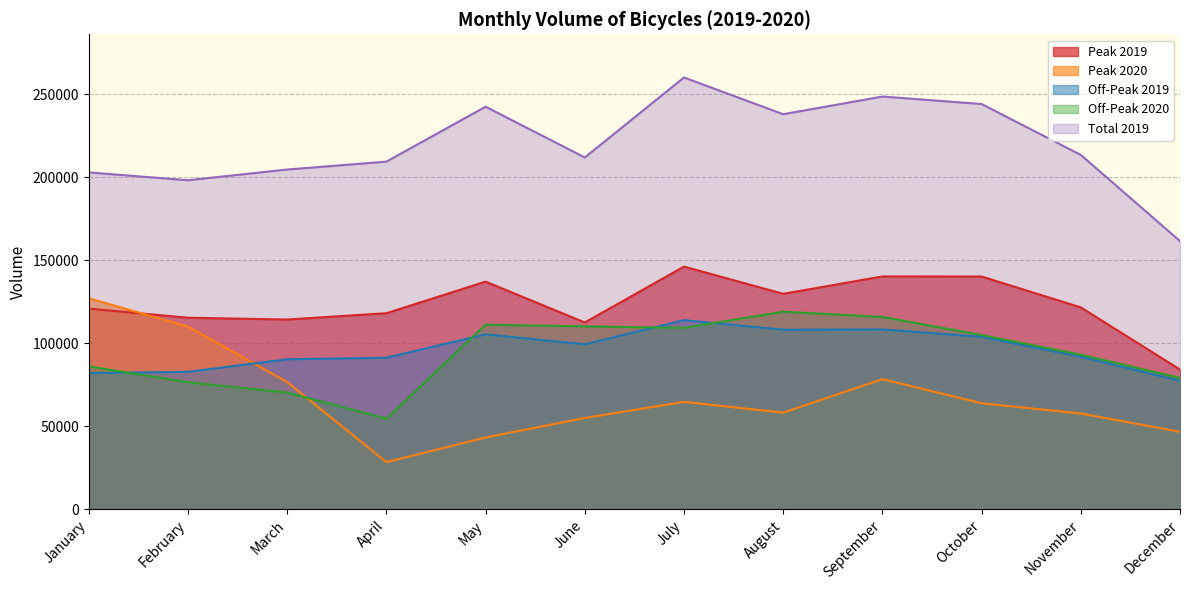

What is the sum of the Off-Peak 2019 values at February and May?

188176